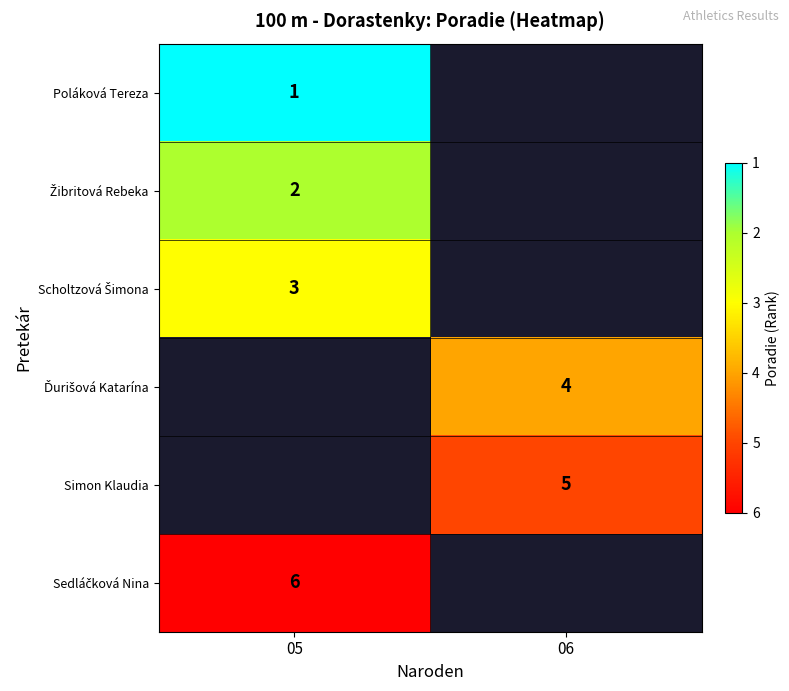

The value of Simon Klaudia at 06 is 5. True or false?

True